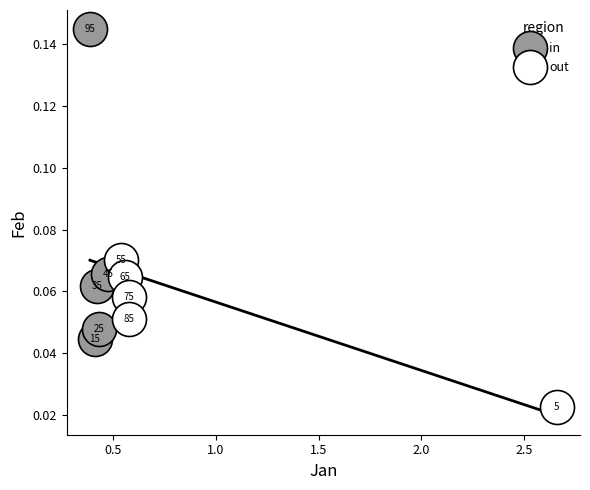

Which series reaches the maximum Y coordinate?

in